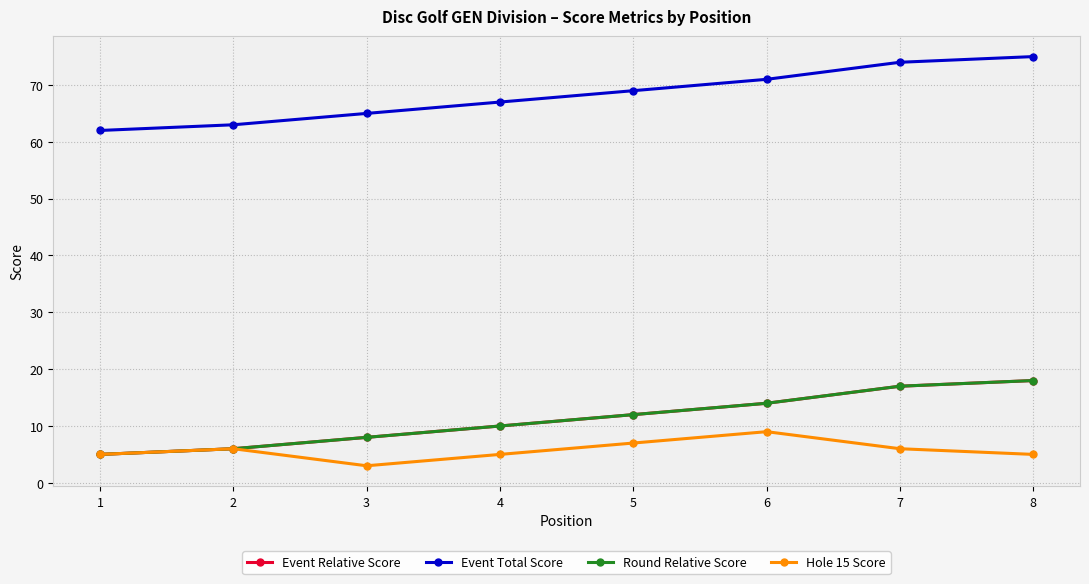

True or false: Round Relative Score has more than 2 points higher than both neighbors.

False